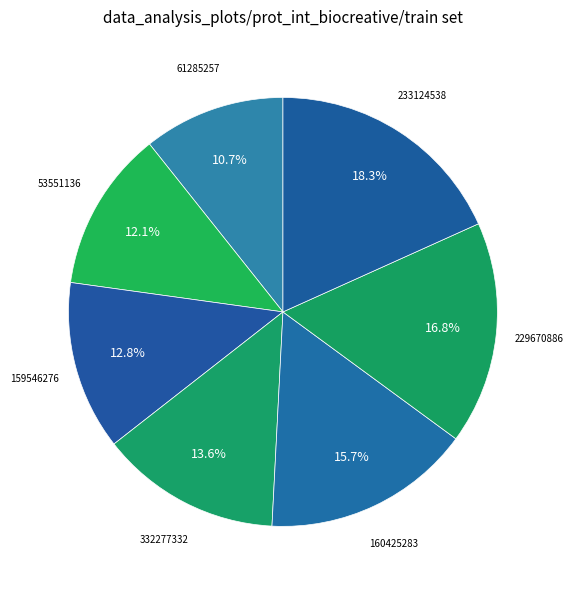

What percentage is the 332277332 slice, to the nearest percent?

14%